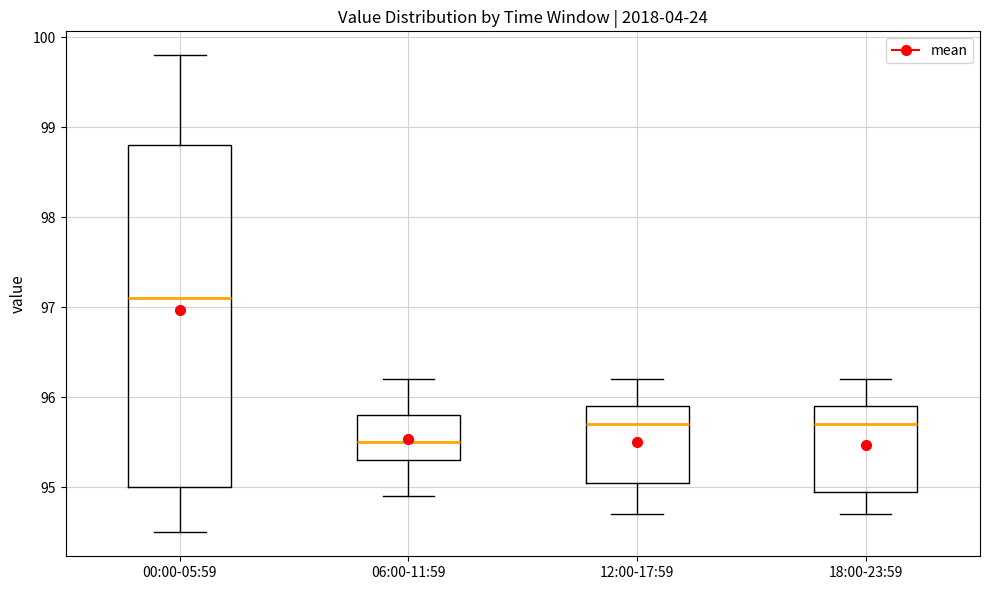

Where does the median line of the box for 00:00-05:59 sit on the y-axis? The values are not printed on the chart, so give them approximately, as read against the axis.

97.1